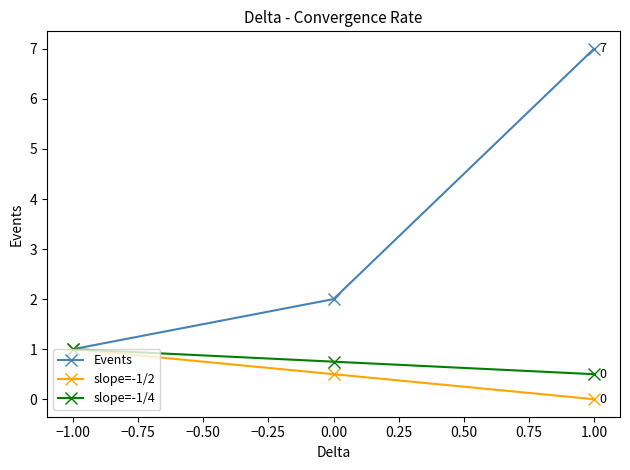

What is the difference between the highest and lowest values at 1.00?

7.0